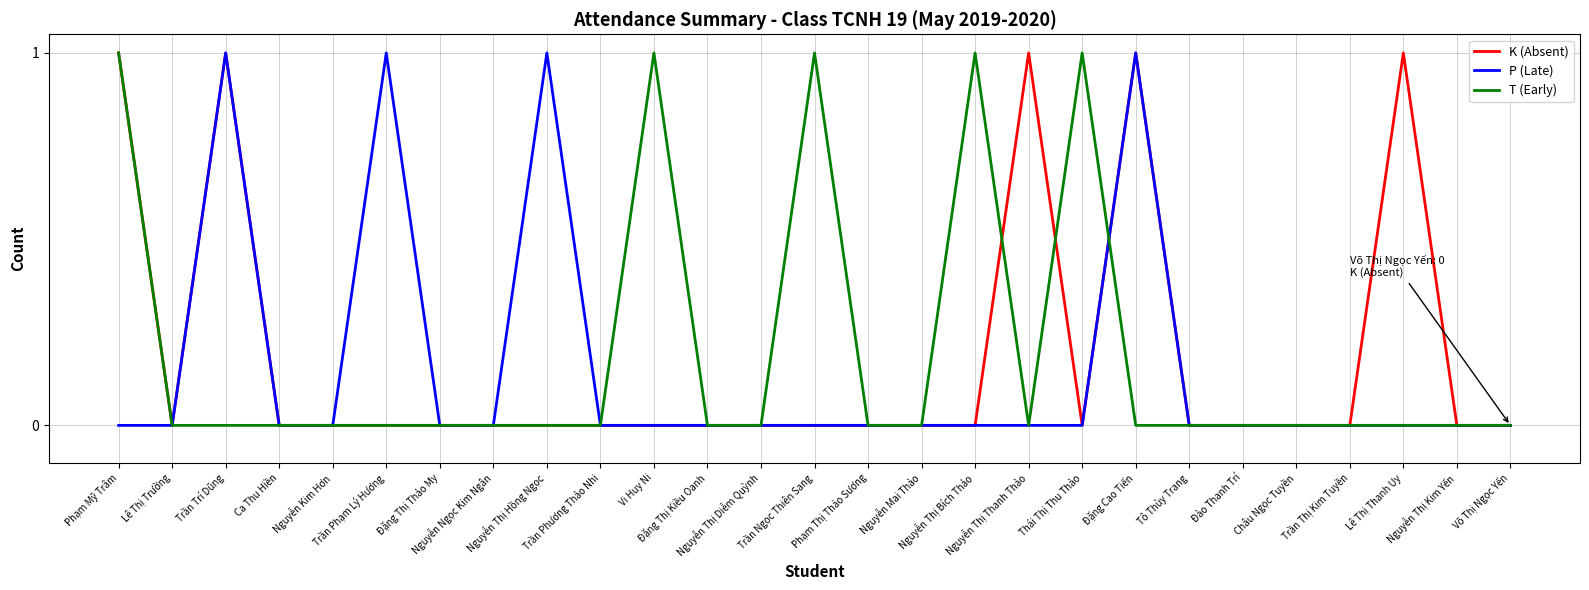

What is the sum of the P (Late) values at Đào Thanh Trí and Đặng Cao Tiến?

1